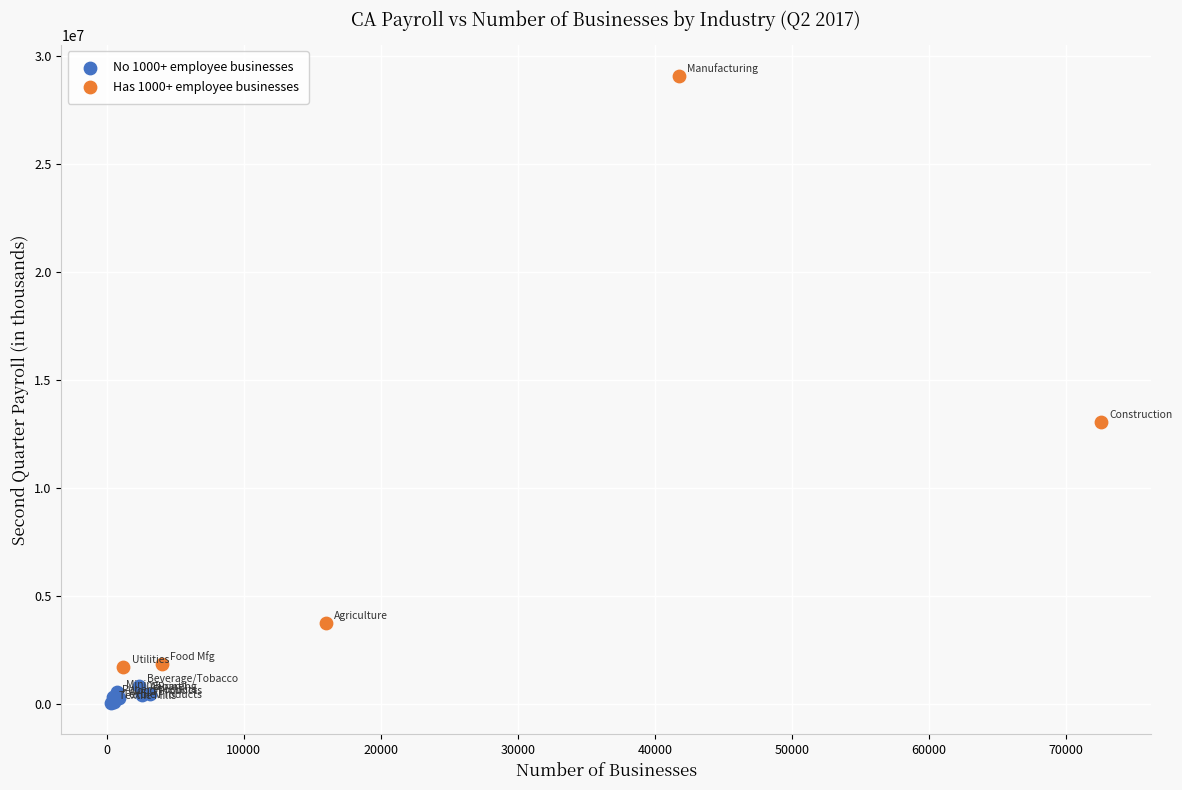

Which series reaches the maximum Y coordinate?

Has 1000+ employee businesses